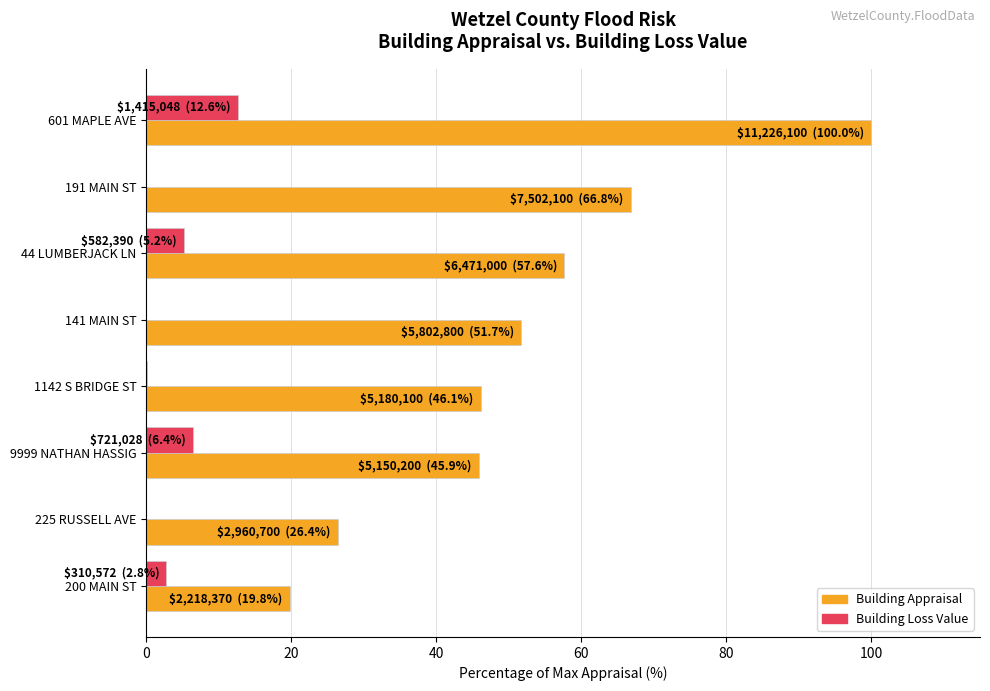

What value does the Building Loss Value series have at 200 MAIN ST?

2.8